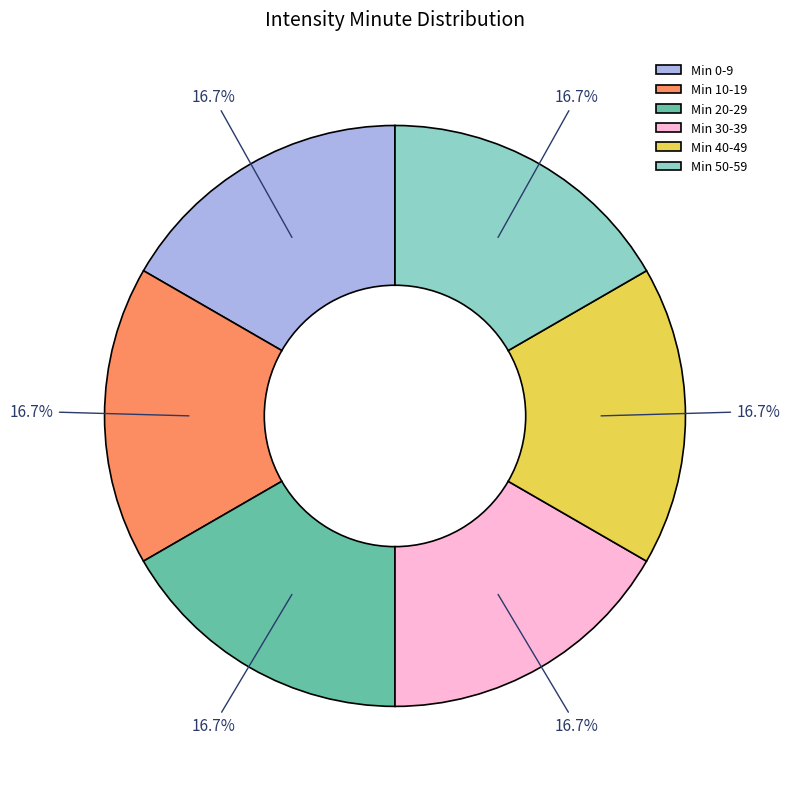

Approximately how many times larger is the value at Min 20-29 compared to Min 40-49?

1.0